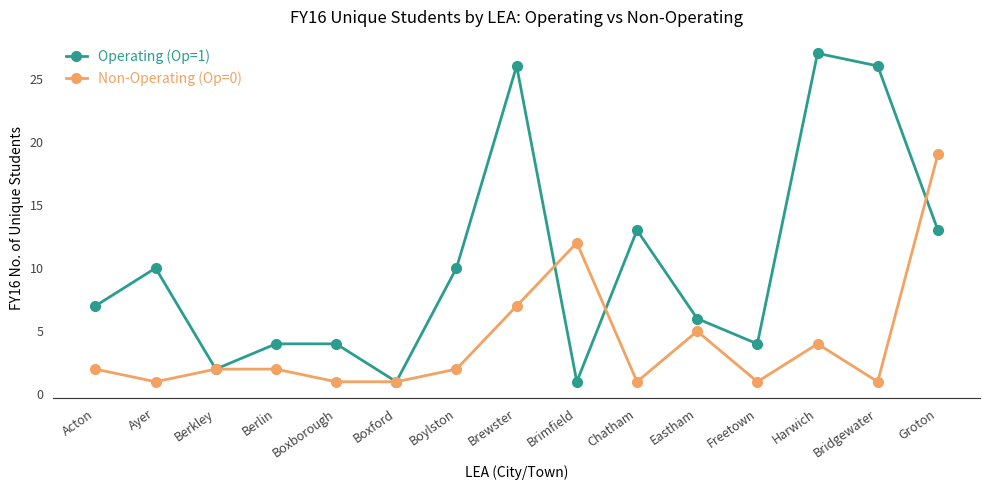

Reading left to right, what are all the values shown in this chart?

Operating (Op=1): 7	10	2	4	4	1	10	26	1	13	6	4	27	26	13
Non-Operating (Op=0): 2	1	2	2	1	1	2	7	12	1	5	1	4	1	19